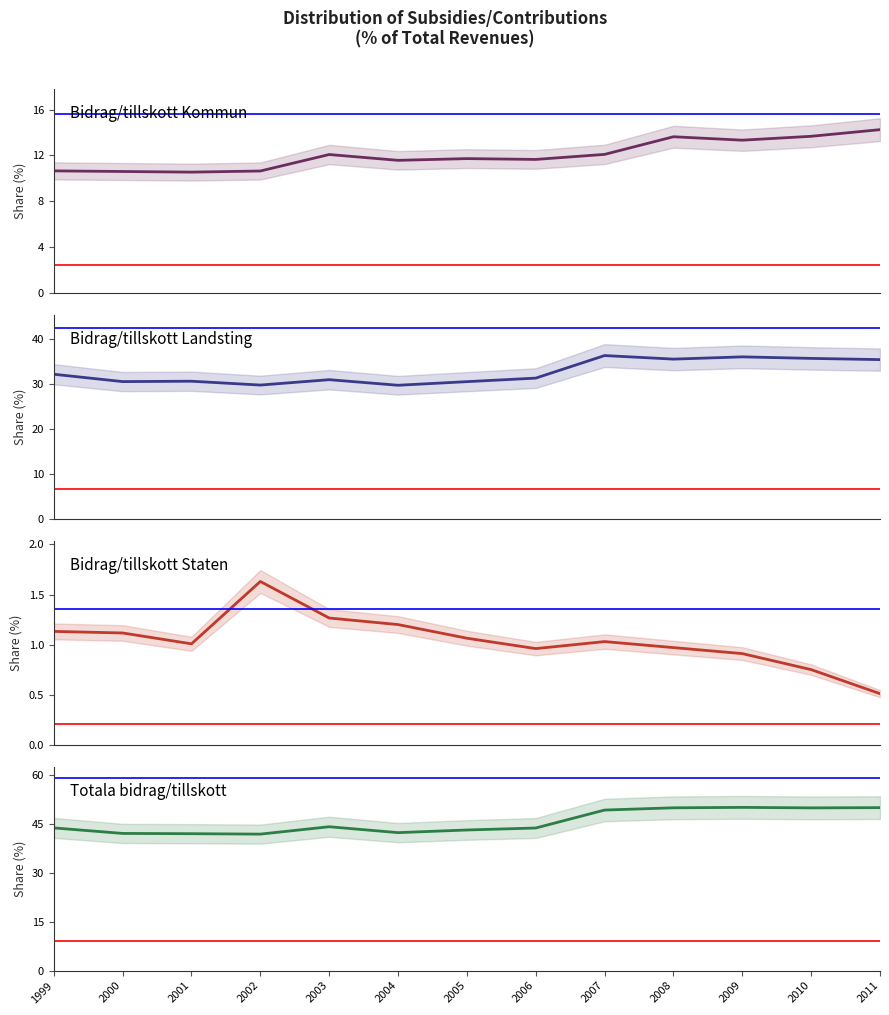

At which category does Totala bidrag/tillskott reach its first local valley?

2002